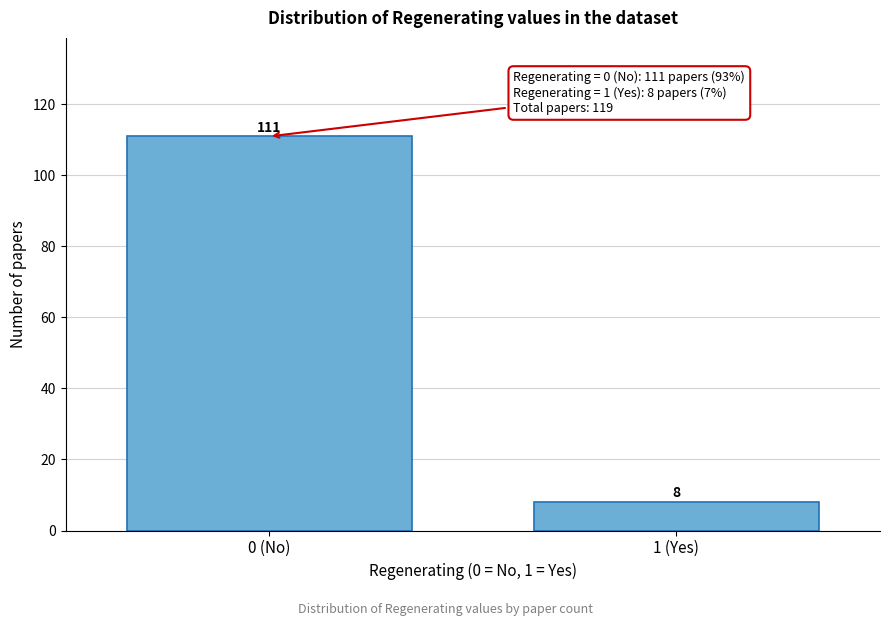

Reading right to left, transcribe all the data shown in this chart.

1 (Yes)=8	0 (No)=111